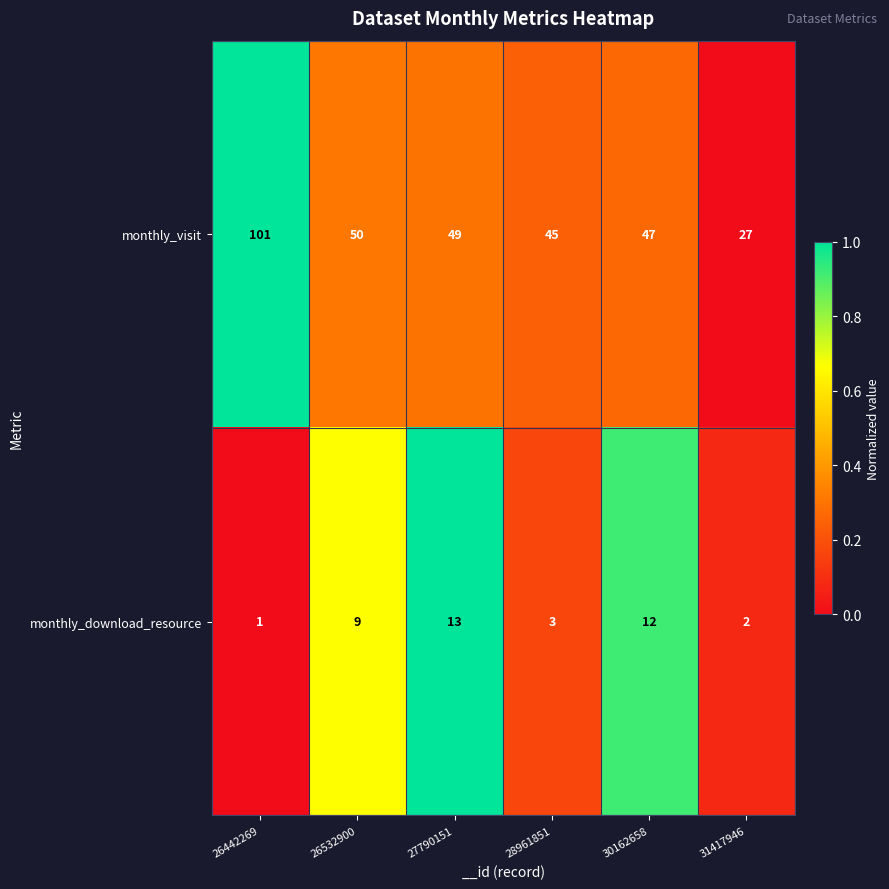

The monthly_visit series shows 136 at 26442269. True or false?

False